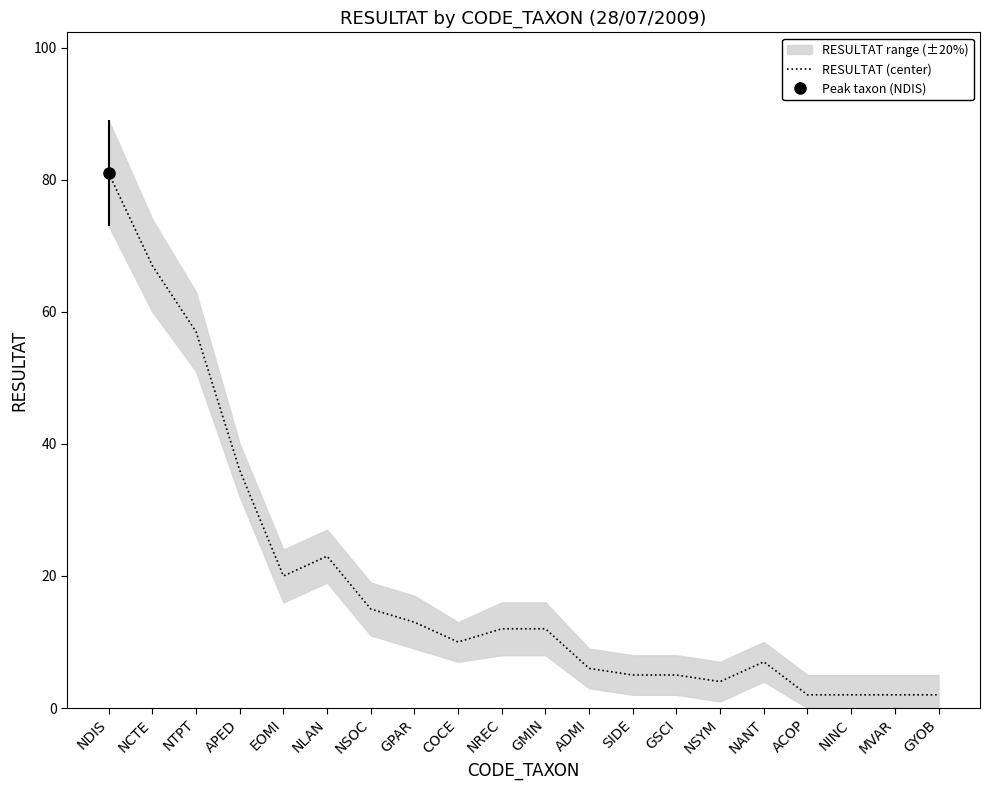

How many interior local peaks (higher than both neighbors) does the data have?

2